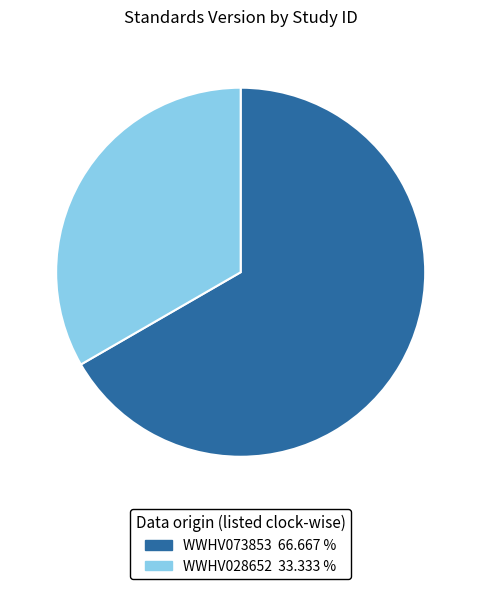

What is the largest slice in the pie chart?

WWHV073853